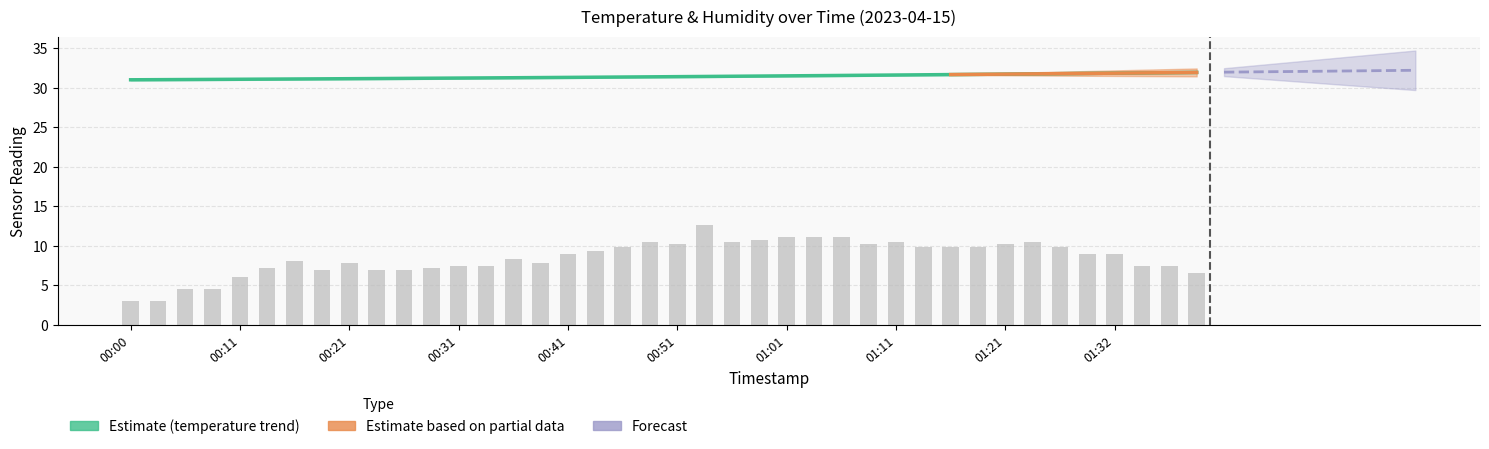

Rank the categories by value from highest to lowest.

21, 24, 25, 26, 23, 19, 22, 28, 33, 20, 27, 32, 18, 29, 30, 31, 34, 17, 16, 35, 36, 14, 01:01, 01:21, 15, 12, 13, 37, 38, 00:51, 11, 01:11, 01:32, 10, 39, 00:41, 00:21, 00:31, 00:00, 00:11